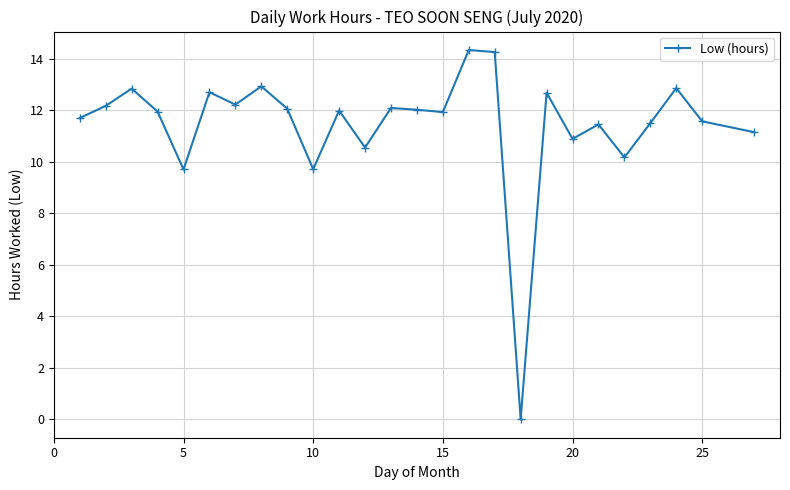

Does the chart display data point markers on the line(s)?

Yes